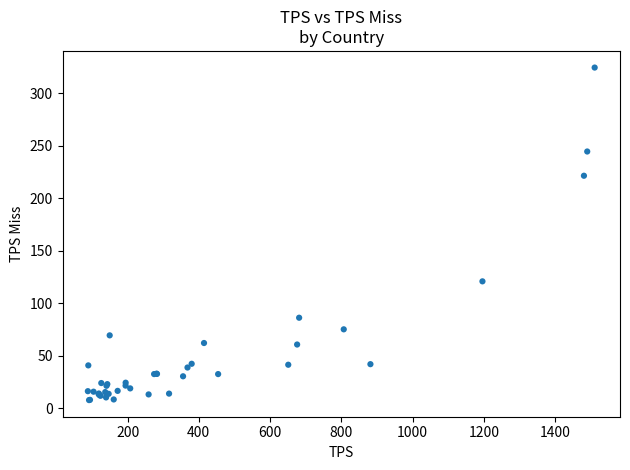

What Y value in the scatter plot is closest to 166?

120.8